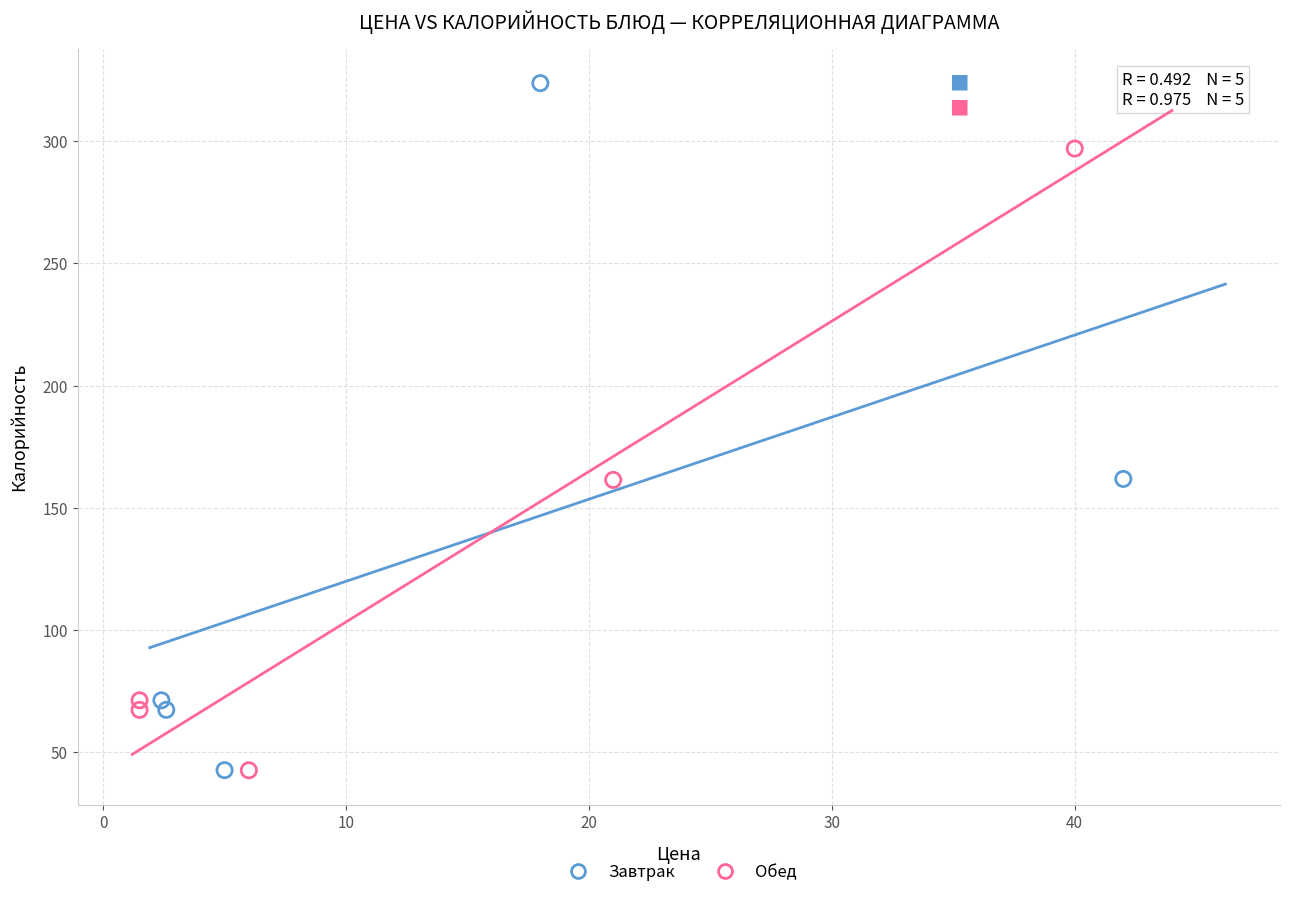

Which series has the largest Y range (max minus min)?

Завтрак